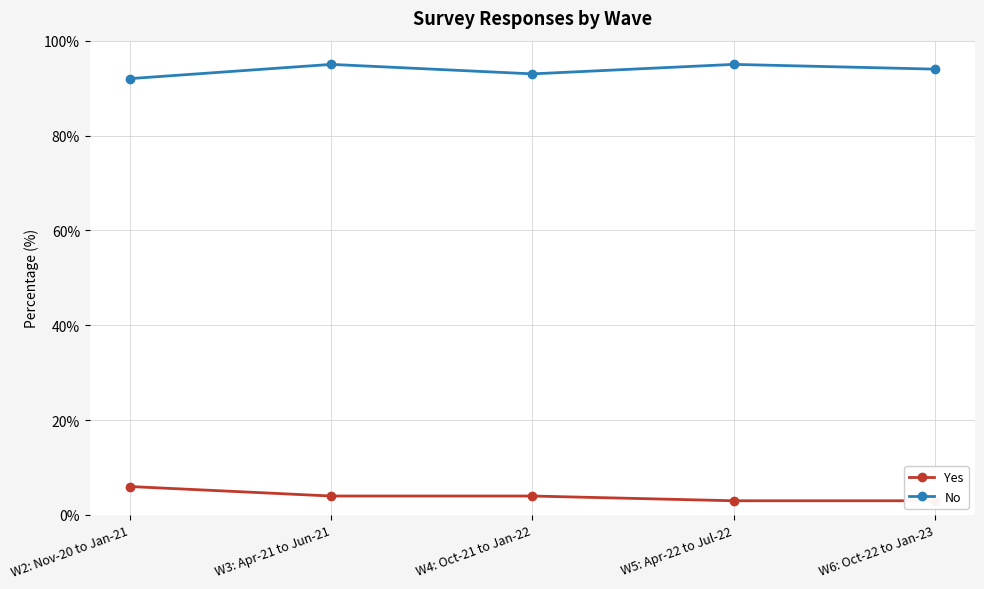

What is the spread (max minus min) of values at W6: Oct-22 to Jan-23?

91